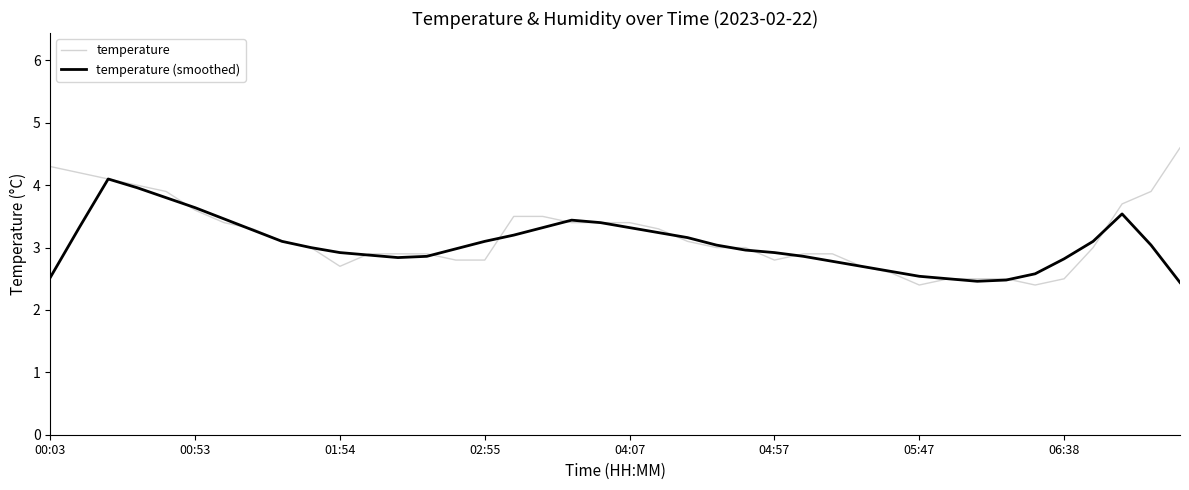

What is the maximum value shown in the chart?

4.6